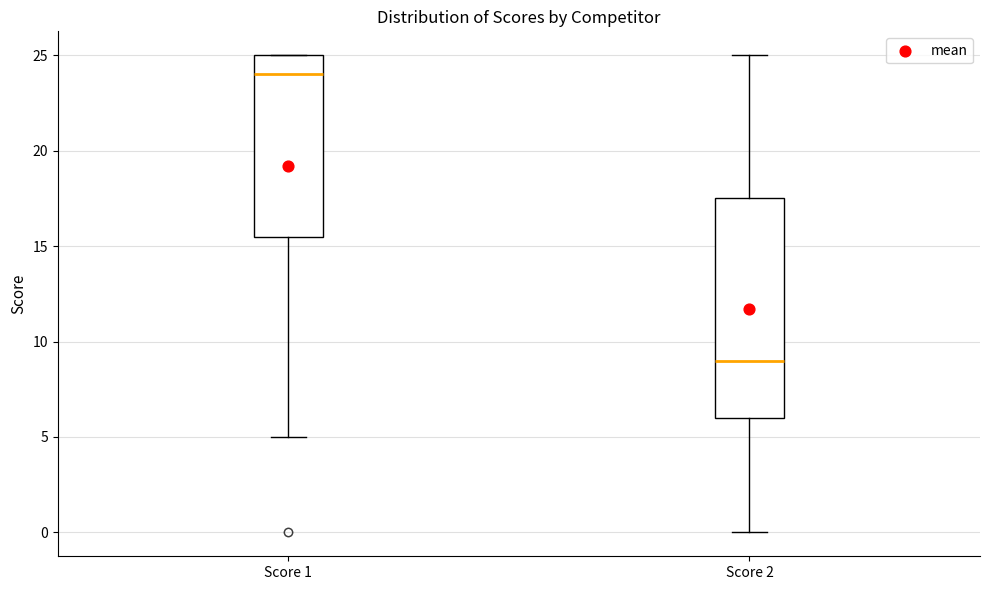

Which box is the tallest, from its lower edge to its upper edge?

Score 2